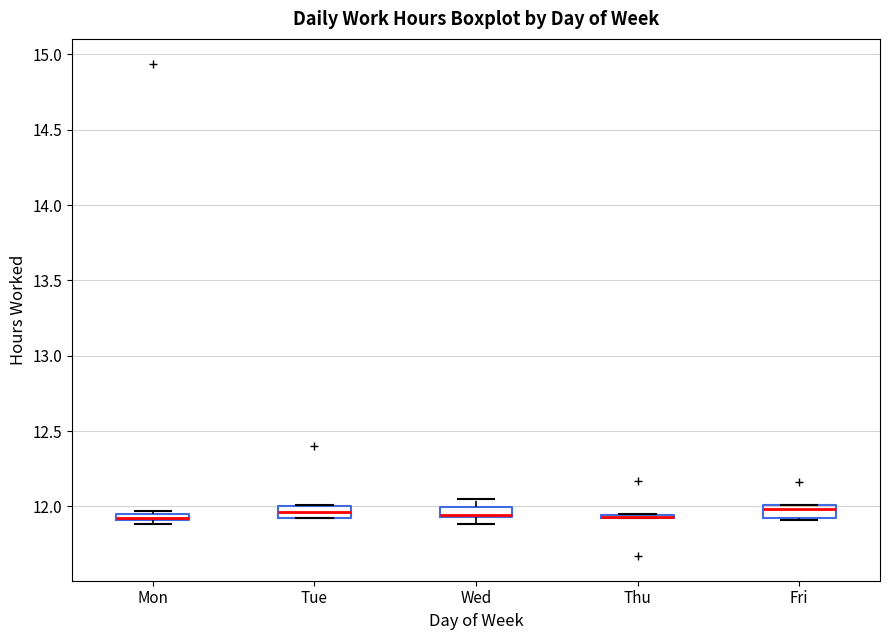

Where is the lower edge of the box for Wed on the y-axis? The values are not printed on the chart, so give them approximately, as read against the axis.

11.95